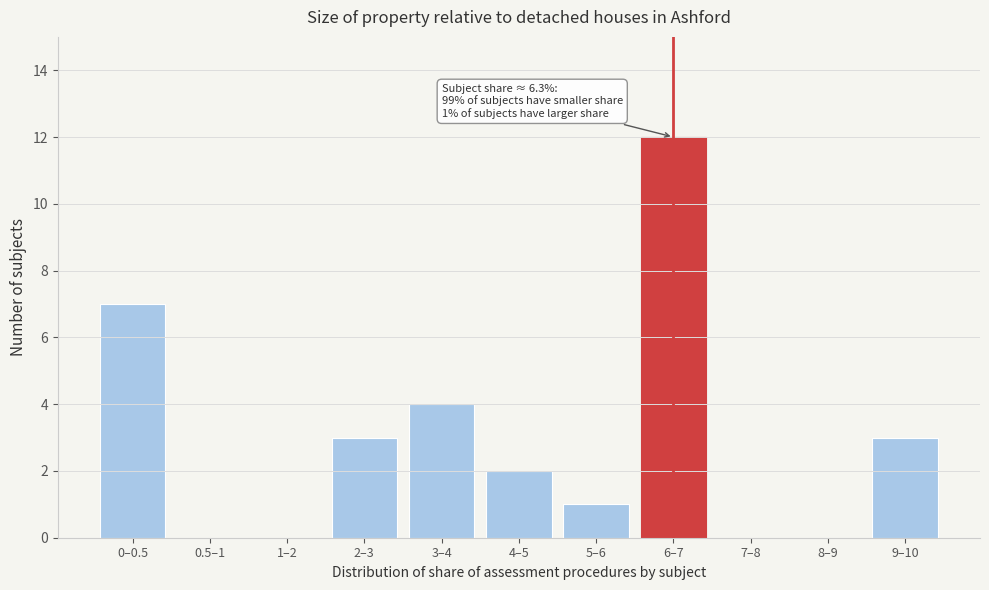

Reading left to right, transcribe all the data shown in this chart.

0–0.5=7	0.5–1=0	1–2=0	2–3=3	3–4=4	4–5=2	5–6=1	6–7=12	7–8=0	8–9=0	9–10=3